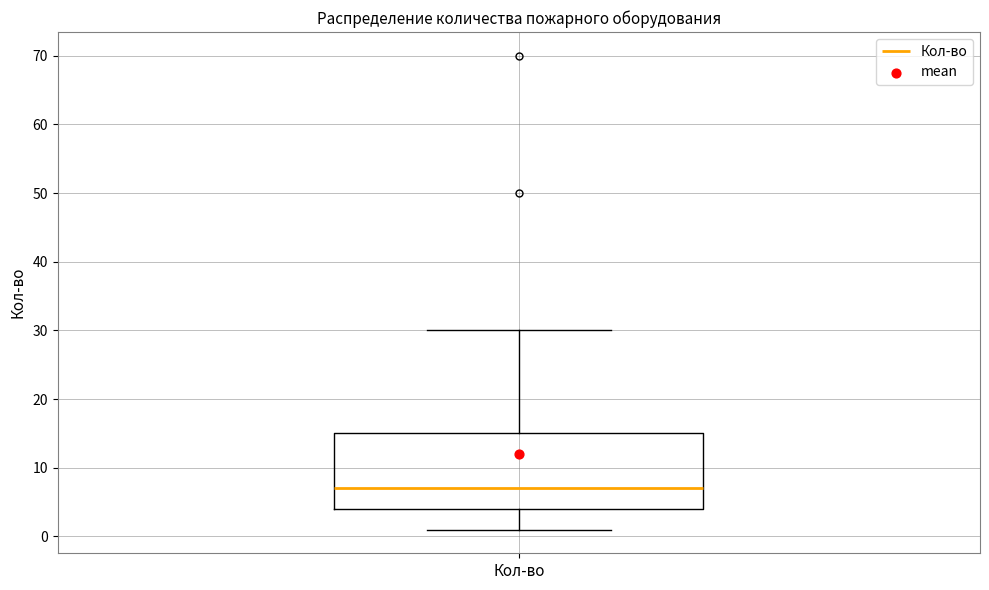

Where is the lower edge of the box for Кол-во on the y-axis? The values are not printed on the chart, so give them approximately, as read against the axis.

4